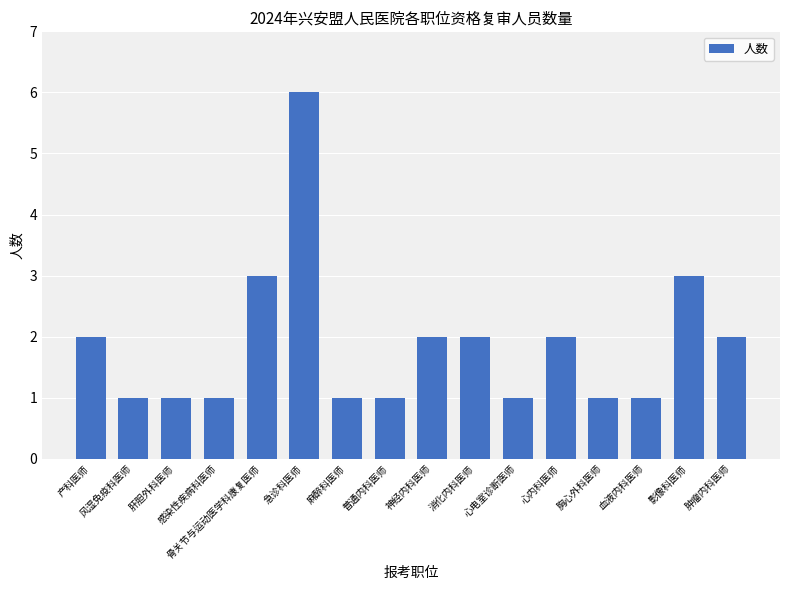

Count the number of data series in this chart.

1